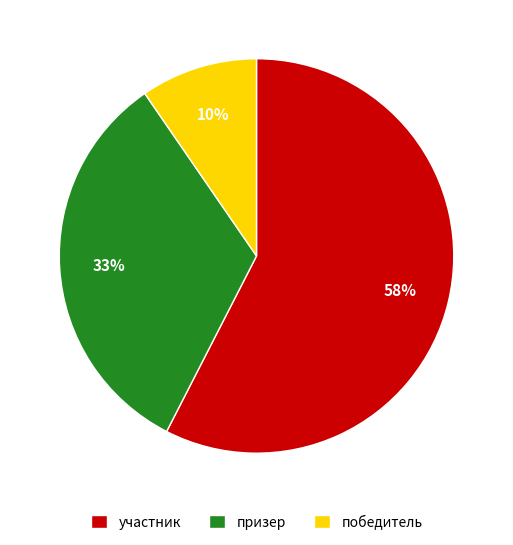

Which slice is the smallest?

победитель